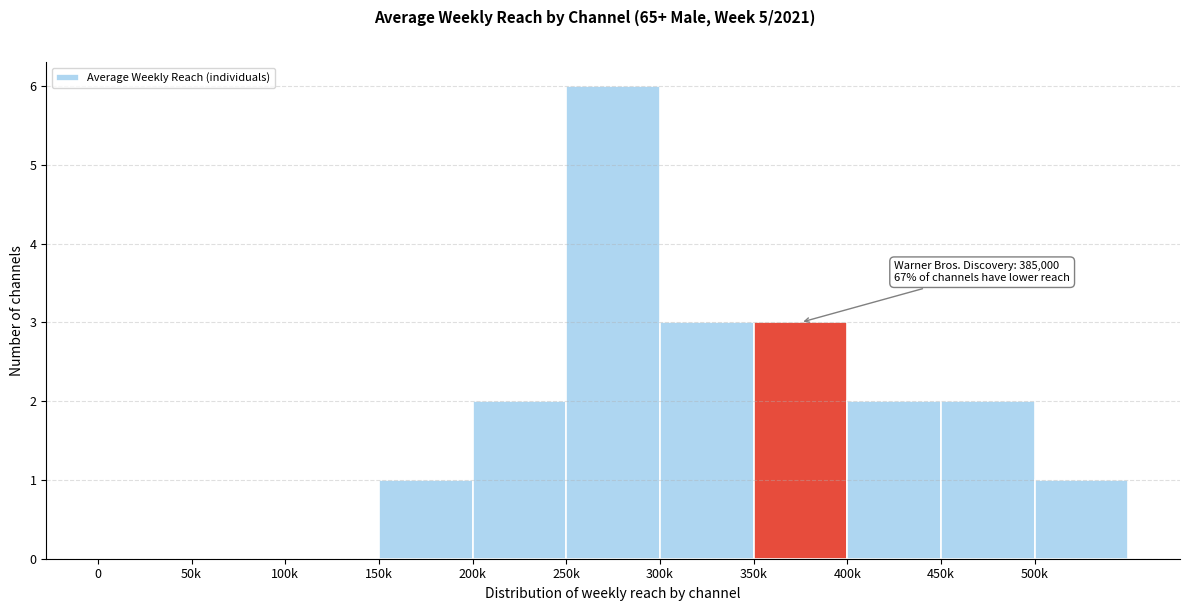

Reading left to right, extract all data points from this chart.

0=0	50k=0	100k=0	150k=1	200k=2	250k=6	300k=3	350k=3	400k=2	450k=2	500k=1